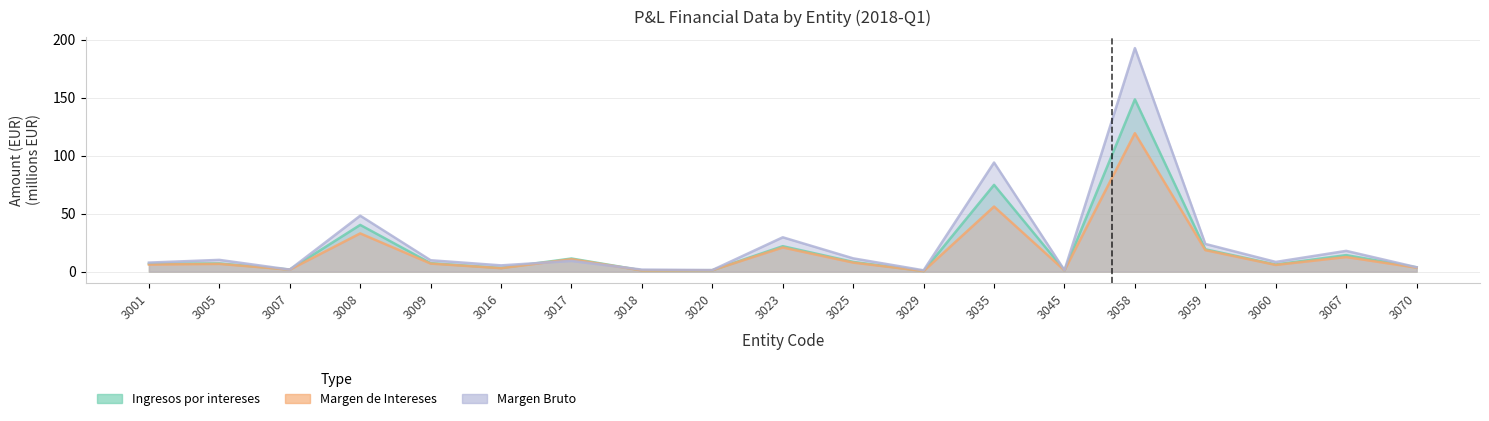

The Margen de Intereses series shows 3.0 at 3016. True or false?

True